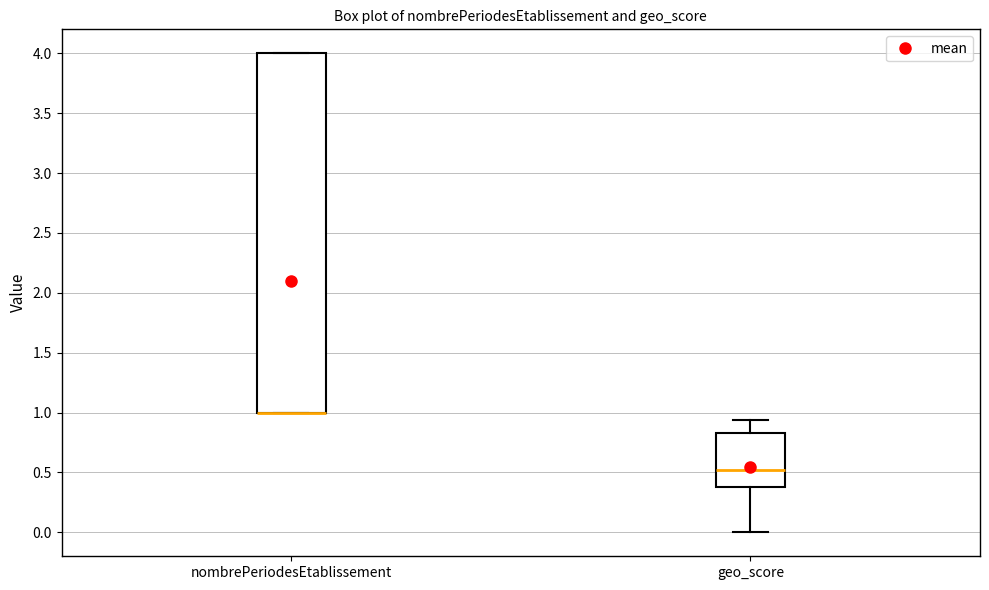

Comparing the boxes themselves (not the whiskers), which one is the tallest?

nombrePeriodesEtablissement